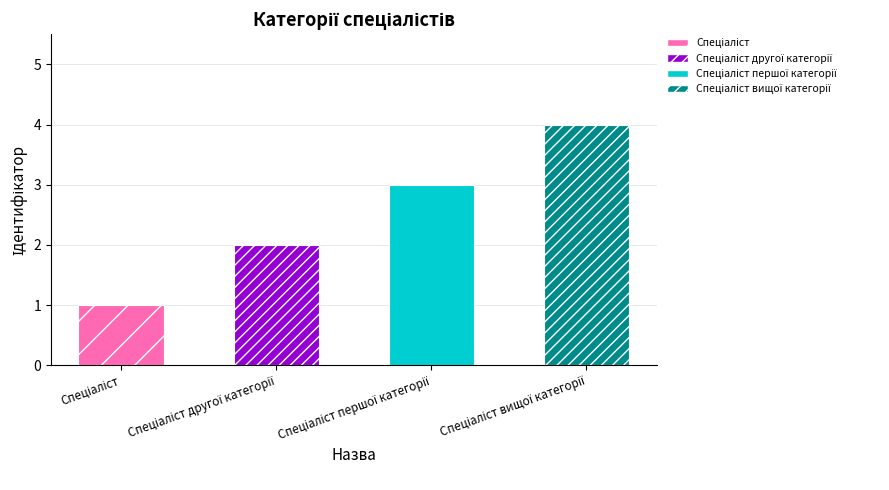

What is the value of the 2nd bar from the left?

2